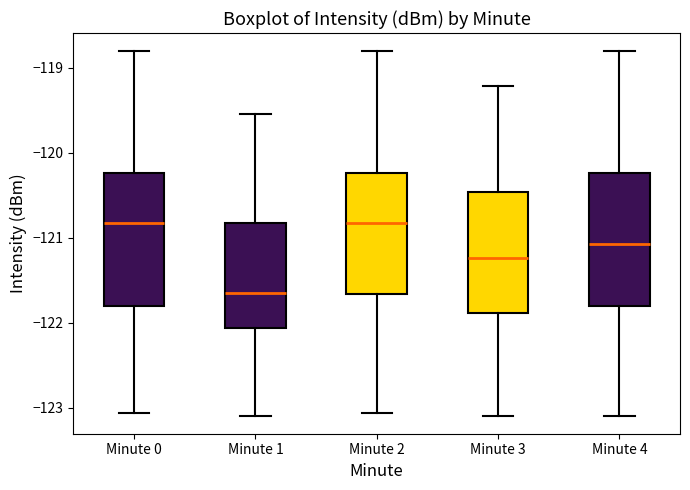

Reading left to right, transcribe this box plot: for each box, give where its median line is, the range the box spans, and where its two whiskers end, as read against the y-axis. The values are not printed on the chart, so give them approximately, as read against the axis.

Minute 0: median -120.8, box -121.8 to -120.2, whiskers -123.1 to -118.8
Minute 1: median -121.6, box -122.1 to -120.8, whiskers -123.1 to -119.5
Minute 2: median -120.8, box -121.7 to -120.2, whiskers -123.1 to -118.8
Minute 3: median -121.2, box -121.9 to -120.5, whiskers -123.1 to -119.2
Minute 4: median -121.1, box -121.8 to -120.2, whiskers -123.1 to -118.8